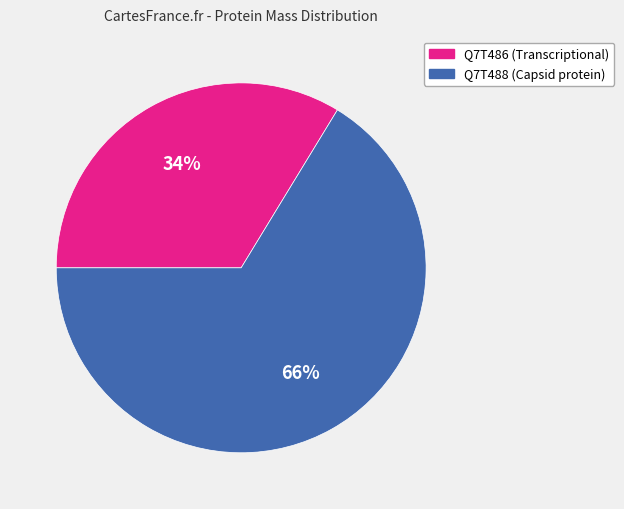

Which has a higher value, Q7T488 (Capsid protein) or Q7T486 (Transcriptional)?

Q7T488 (Capsid protein)